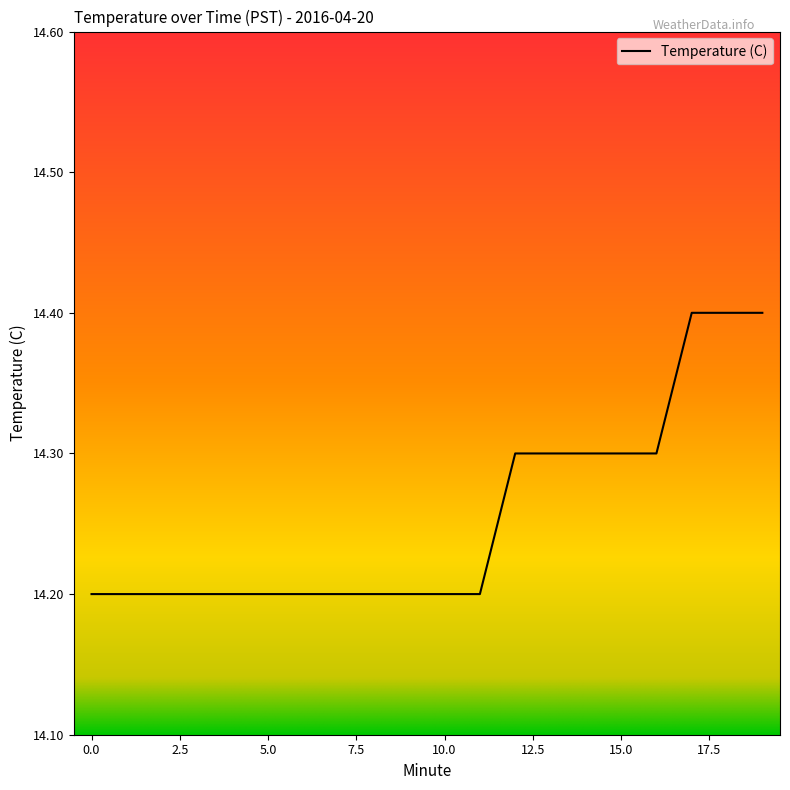

What is the maximum value shown in the chart?

14.4